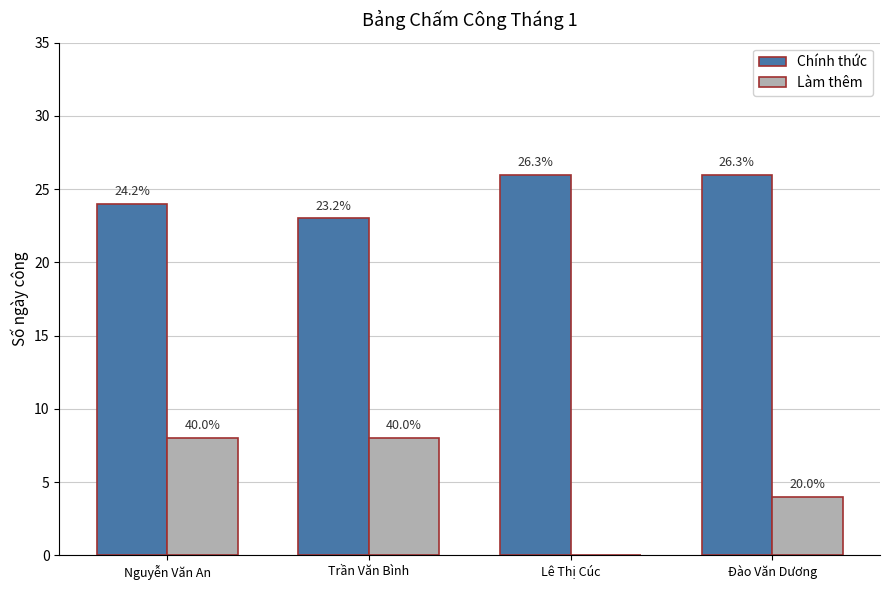

Where is Chính thức nearest to the value 24?

Nguyễn Văn An